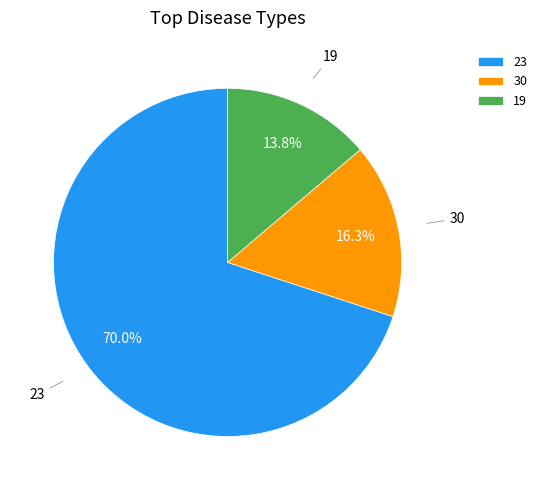

Which slice represents more than half of the pie?

23